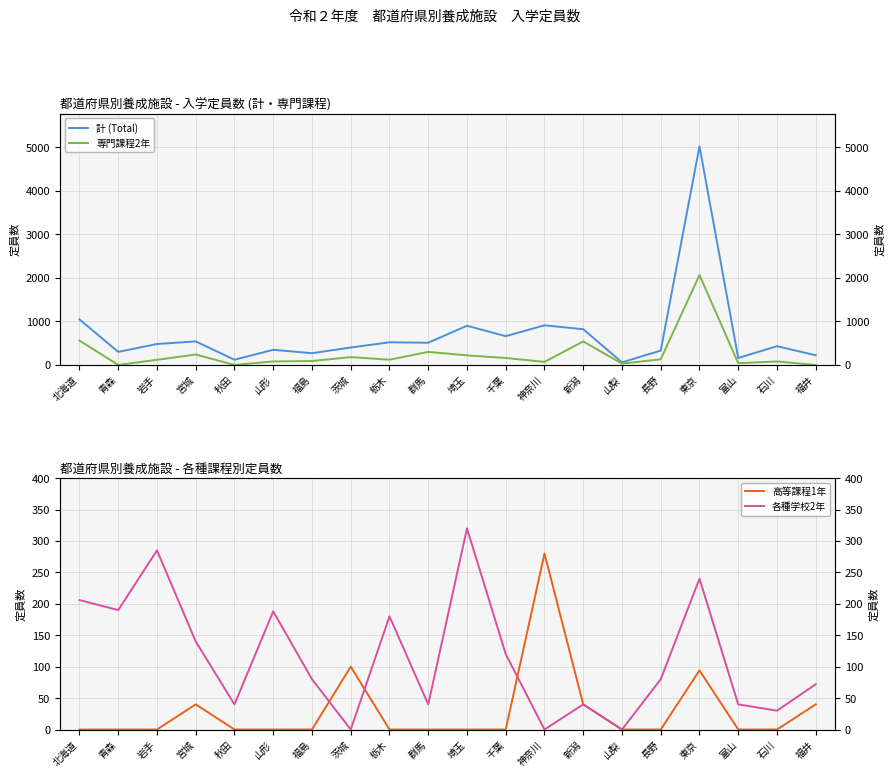

What position from the right is 長野?

5